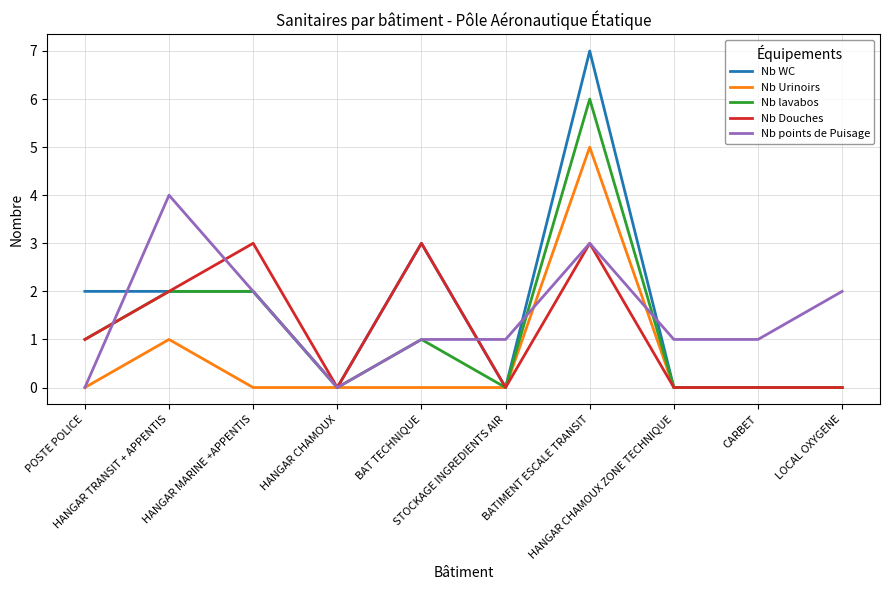

Is it true that Nb Douches equals 1 at POSTE POLICE?

True